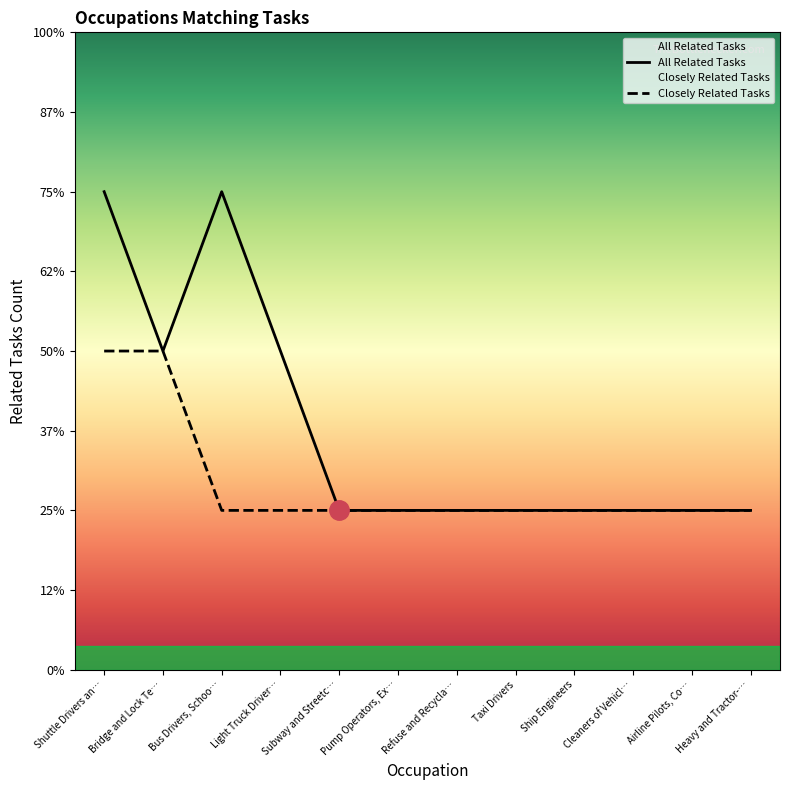

True or false: Closely Related Tasks and All Related Tasks cross at least once.

False